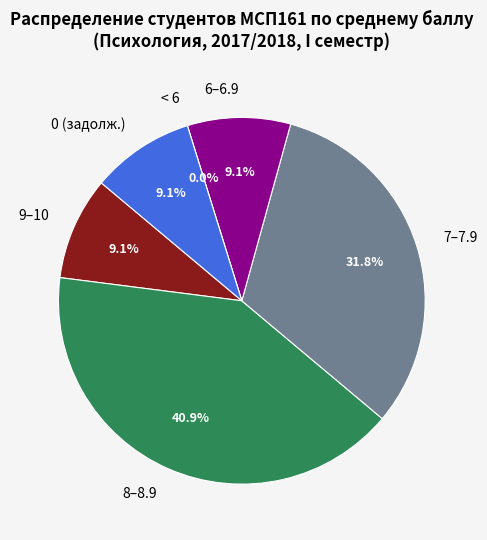

Does 5 account for over 50% of the chart?

No